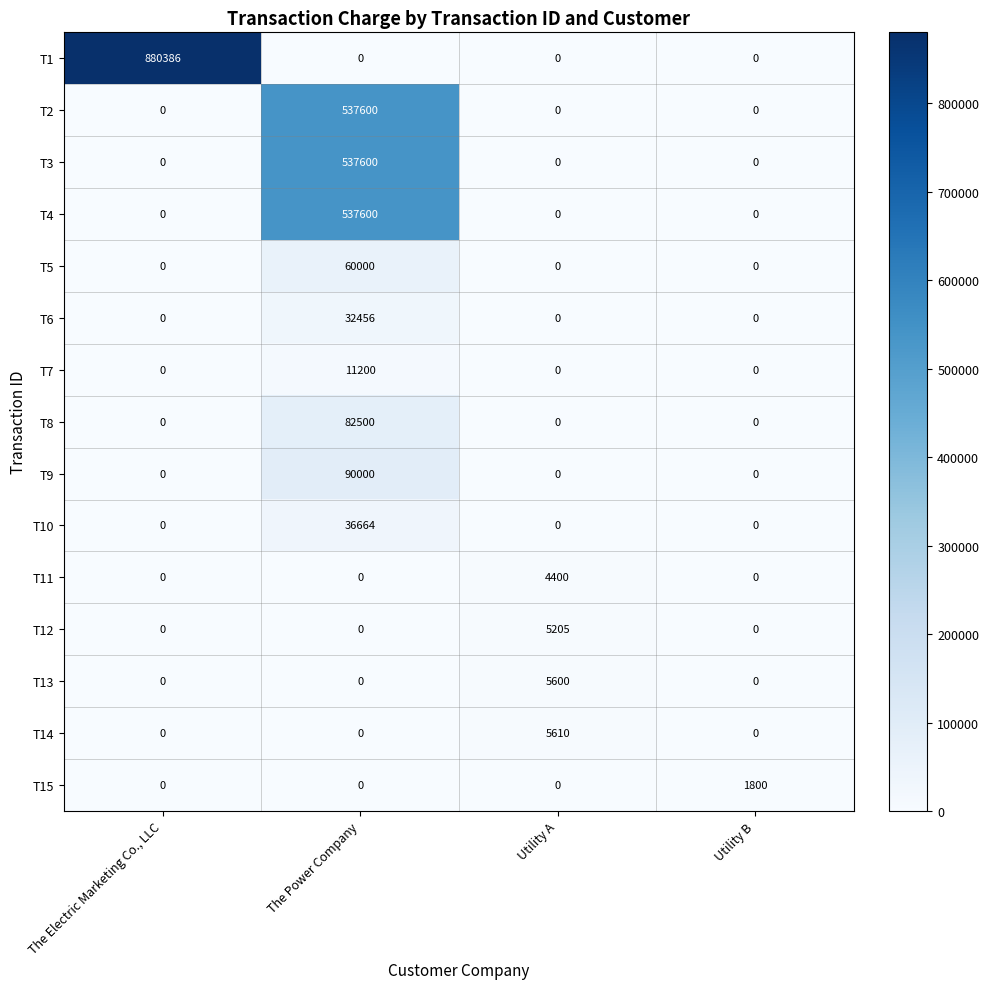

What is the difference between the maximum and minimum values in the T4 series?

537600